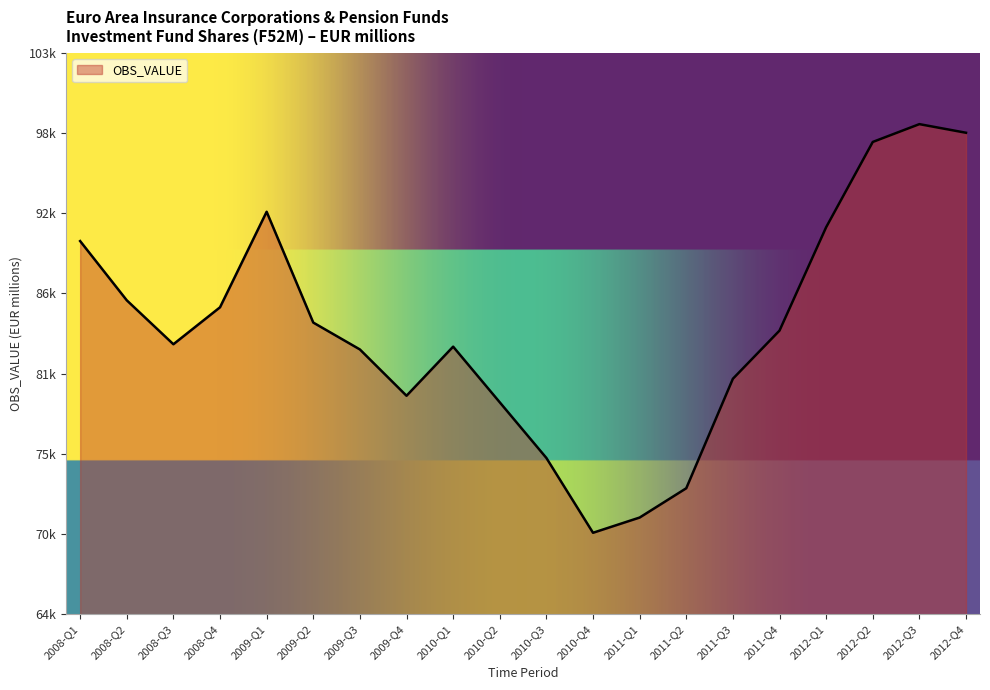

What position from the right is 2010-Q3?

10